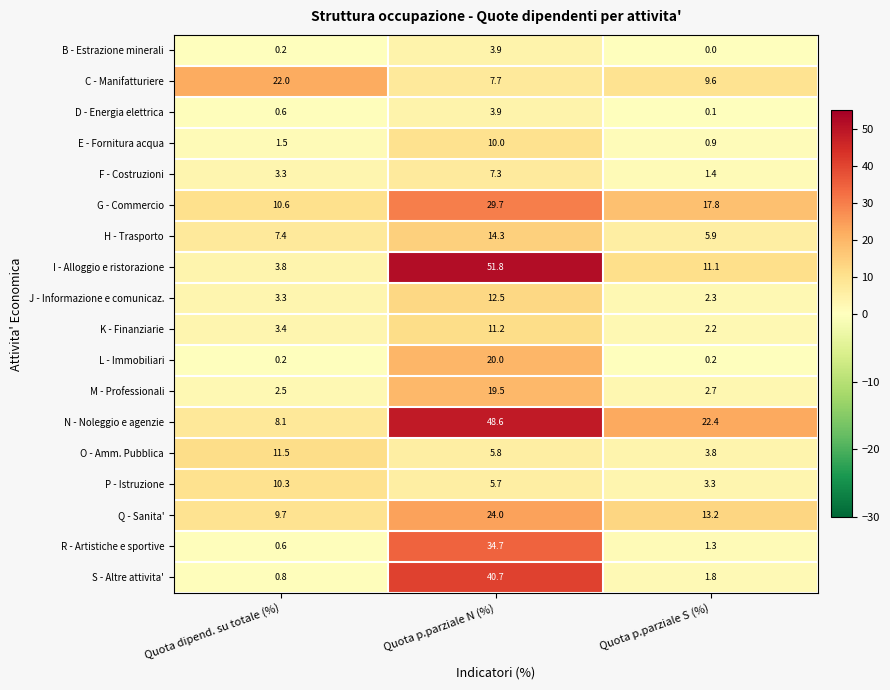

Which series has the largest range (max minus min)?

I - Alloggio e ristorazione